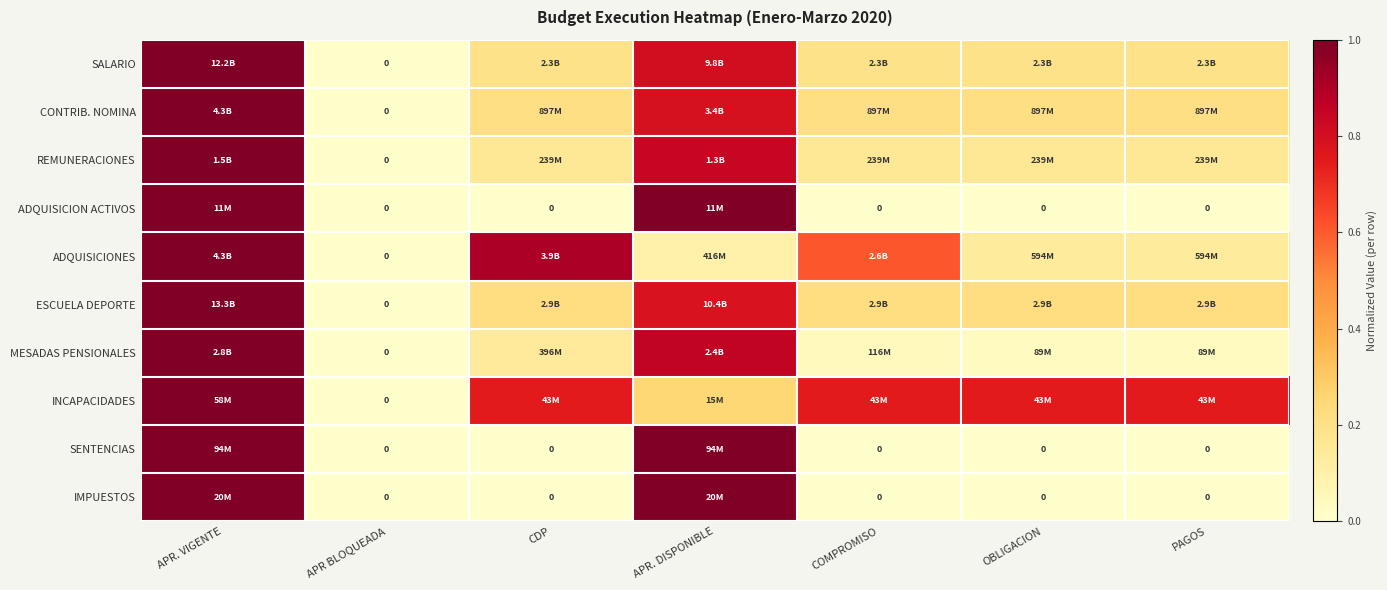

The value of SENTENCIAS at COMPROMISO is 0.0. True or false?

True